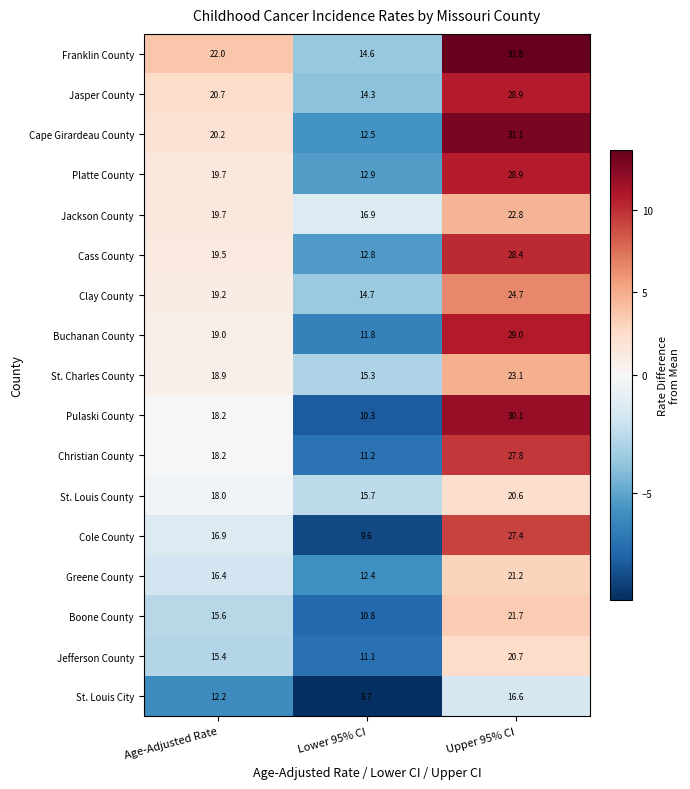

Which label corresponds to the smallest value in the chart?

Lower 95% CI